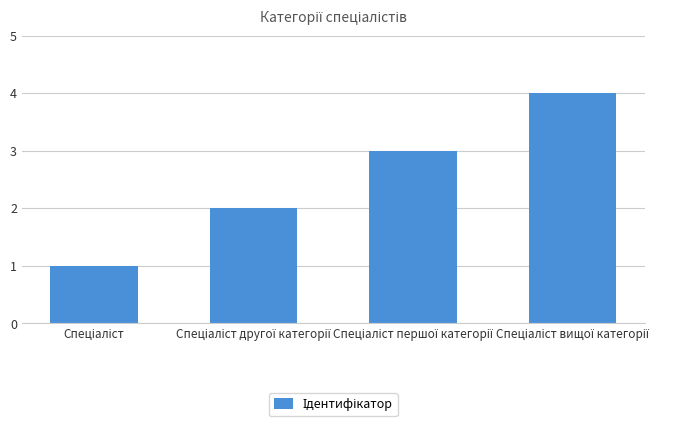

What is the greatest value displayed?

4